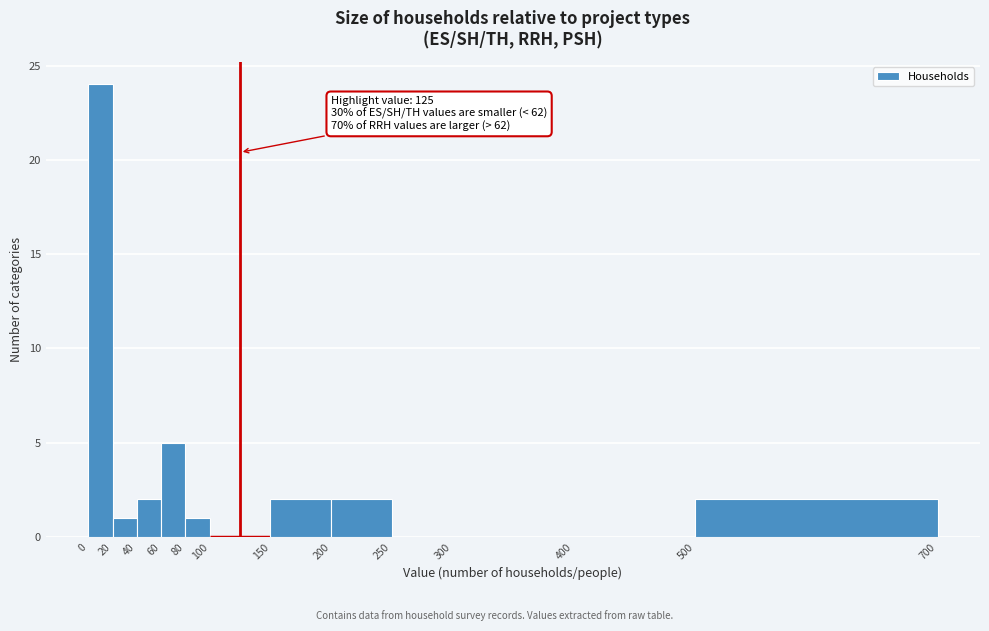

Over which range of the x-axis is the bar tallest?

0 to 20